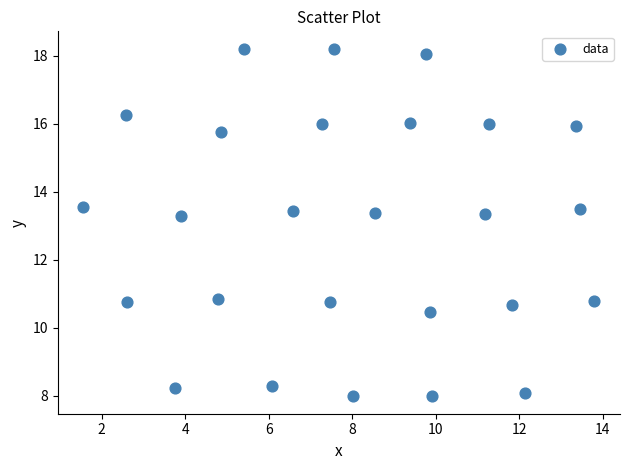

What is the range of Y values (max minus min)?

10.2